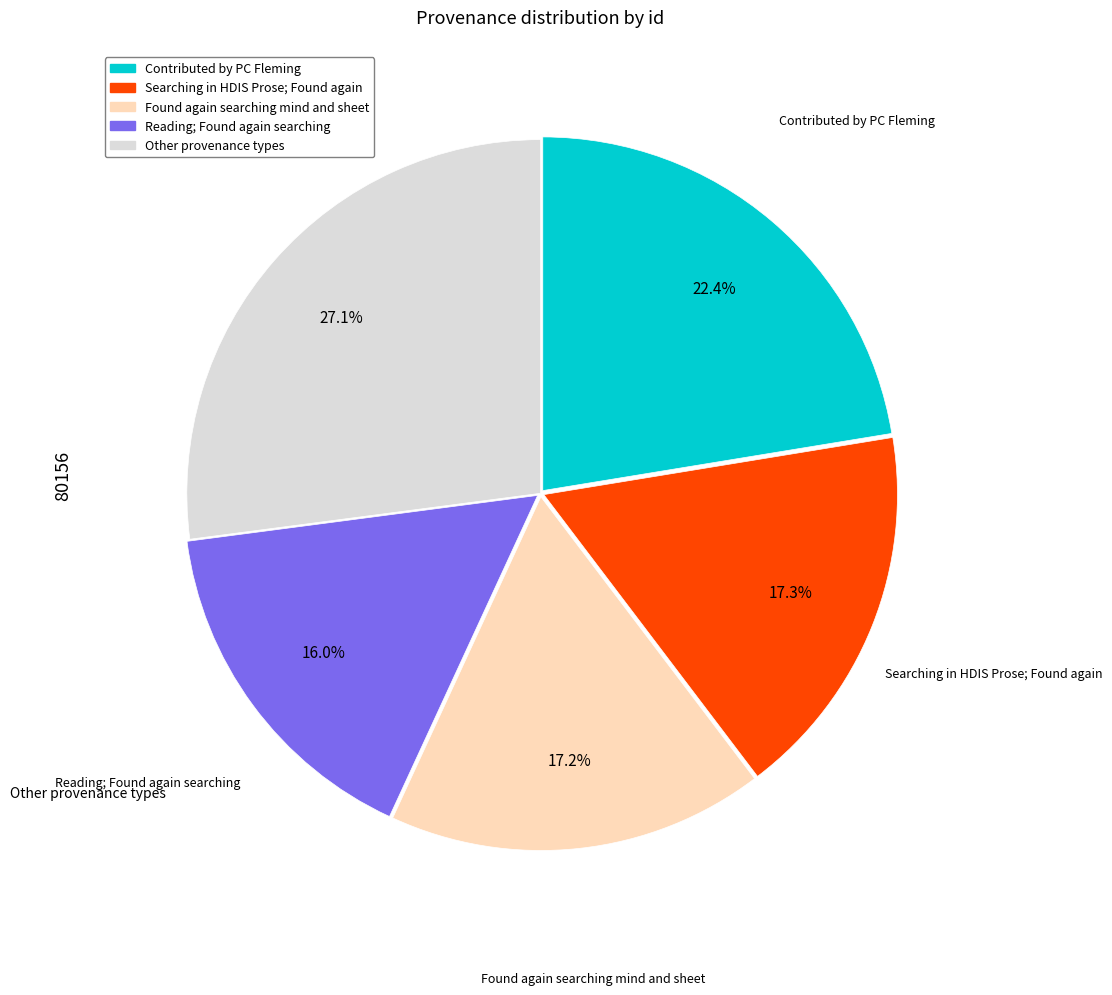

Is there a majority slice in this chart?

No